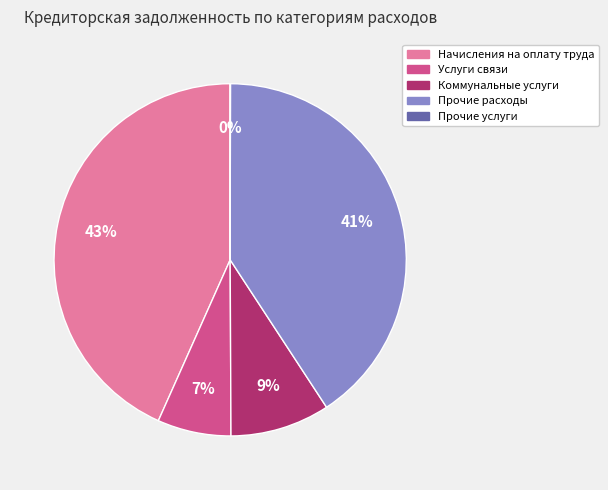

Is there any slice that represents more than half of the pie?

No